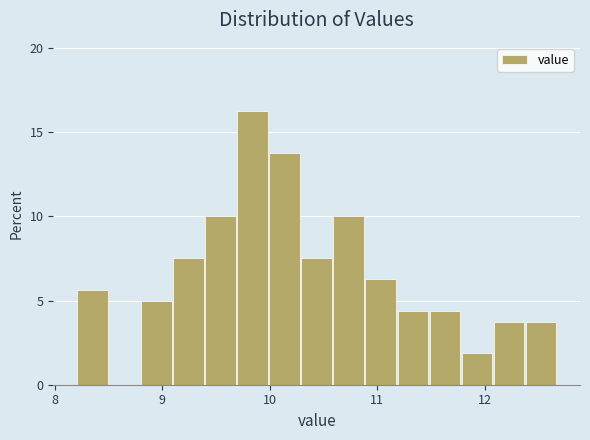

Around what value on the x-axis is the tallest bar? Give the approximate position of its centre, as read against the axis.

9.8